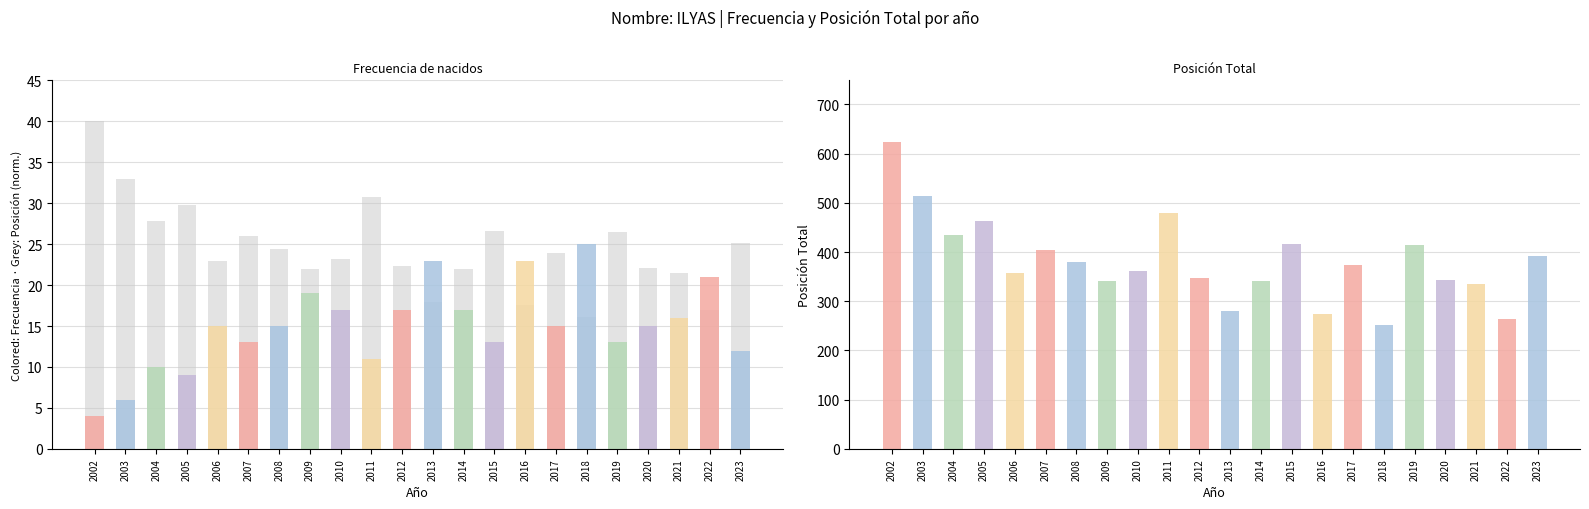

The value of Posición Total (normalizada) at 2003 is 32.9. True or false?

True